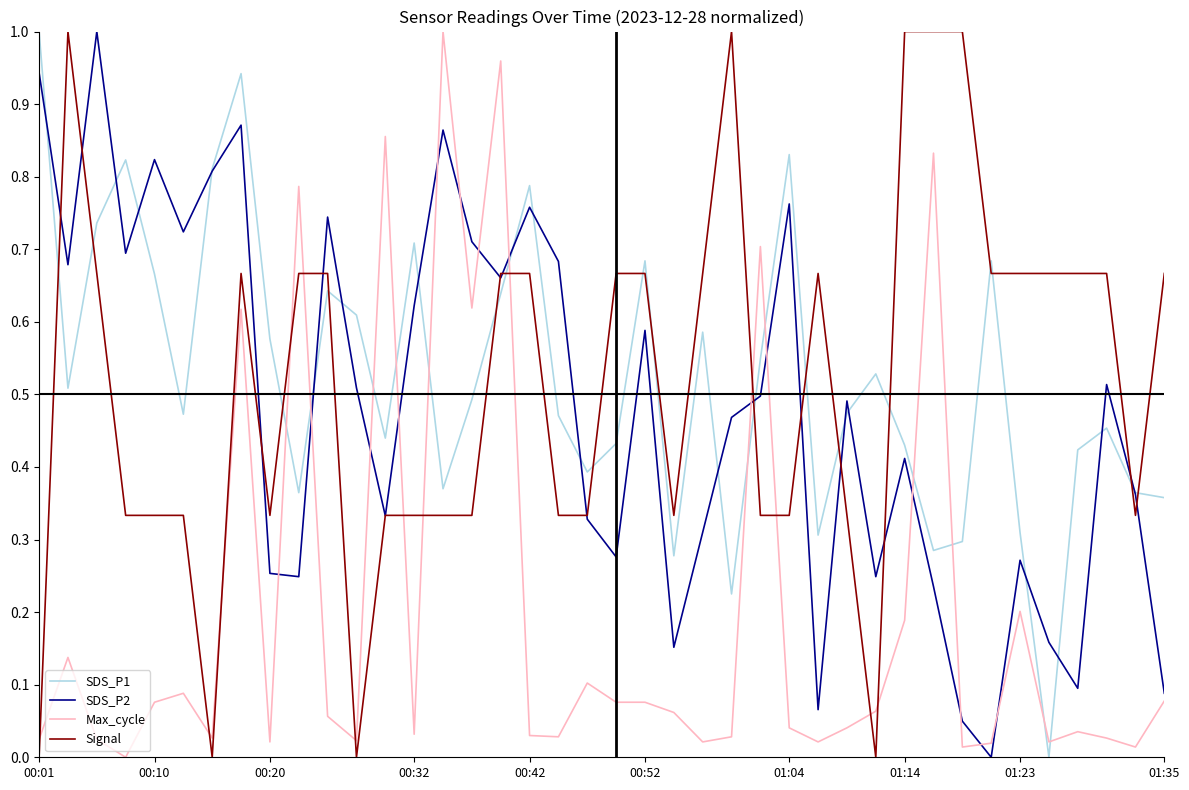

True or false: SDS_P1 and Max_cycle intersect in this chart.

True